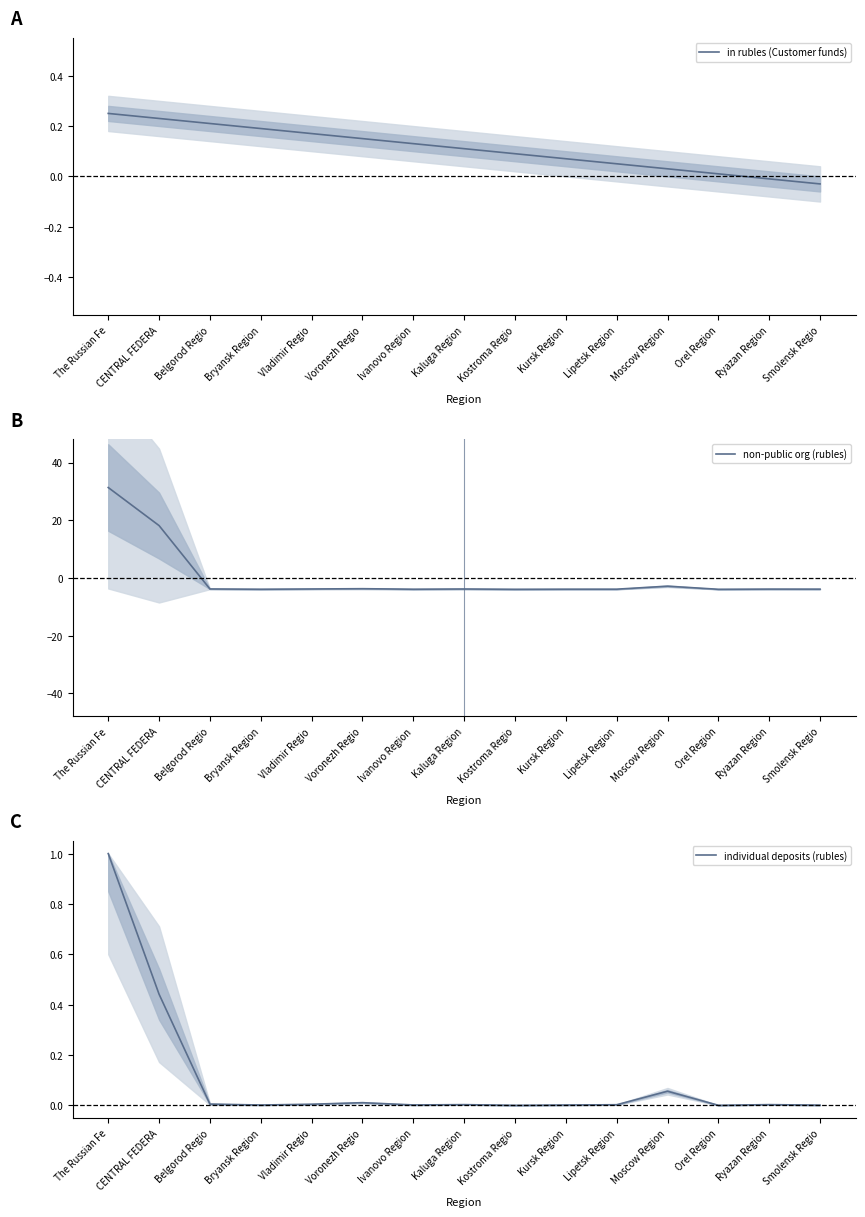

Does the chart display data point markers on the line(s)?

No